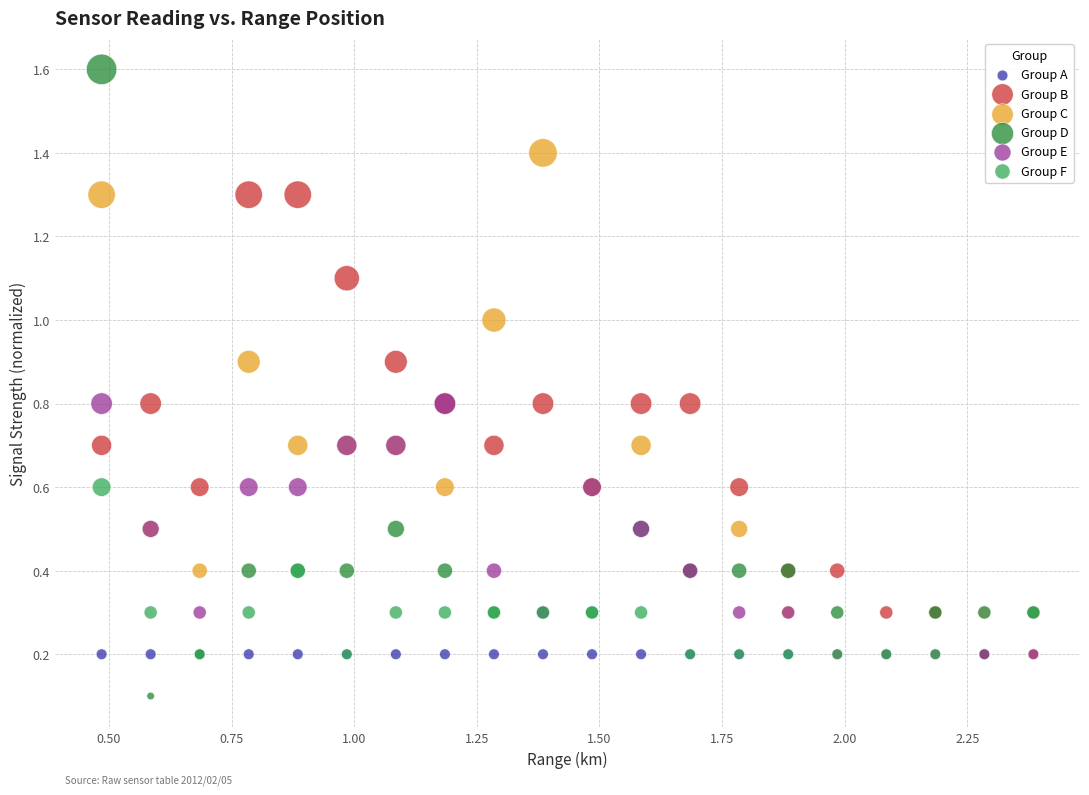

In the Group B series, what Y value is closest to 0?

0.3